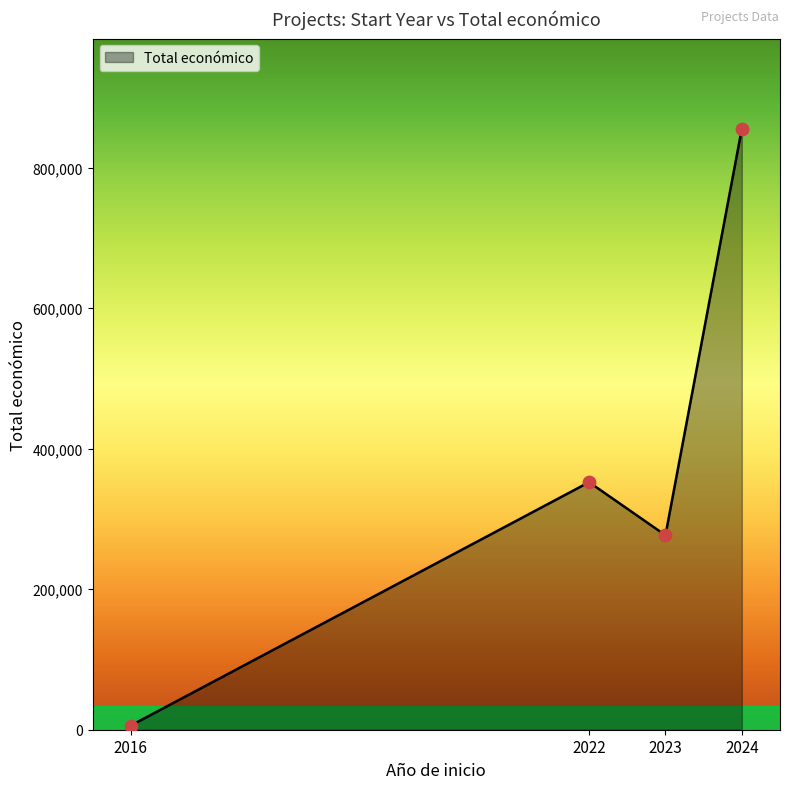

Which has a higher value, 2022 or 2016?

2022